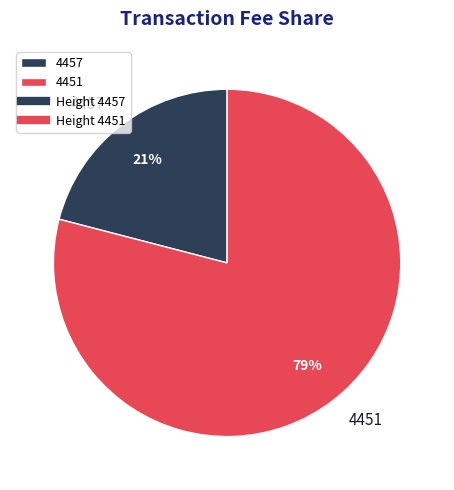

What percentage is the 4451 slice, to the nearest percent?

79%